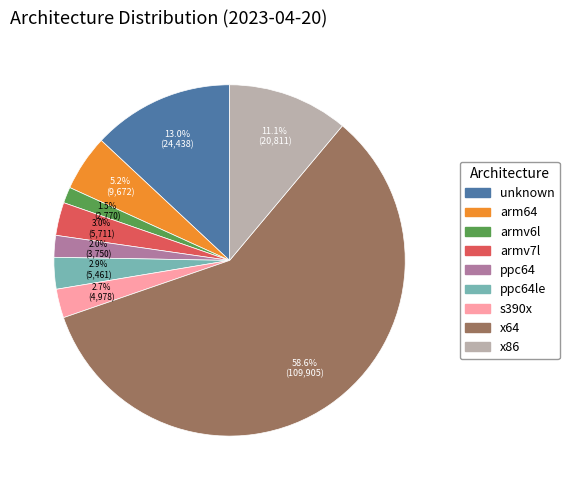

How many slices are in this pie chart?

9